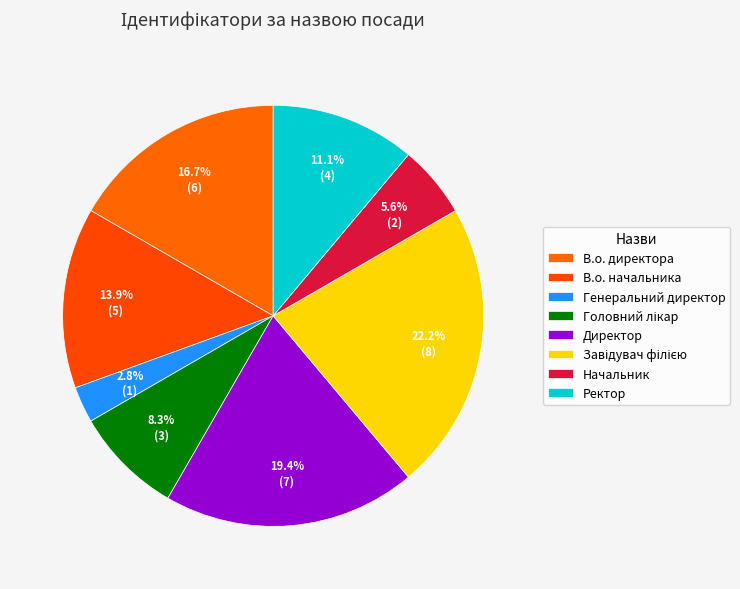

Is Головний лікар the majority of the pie?

No